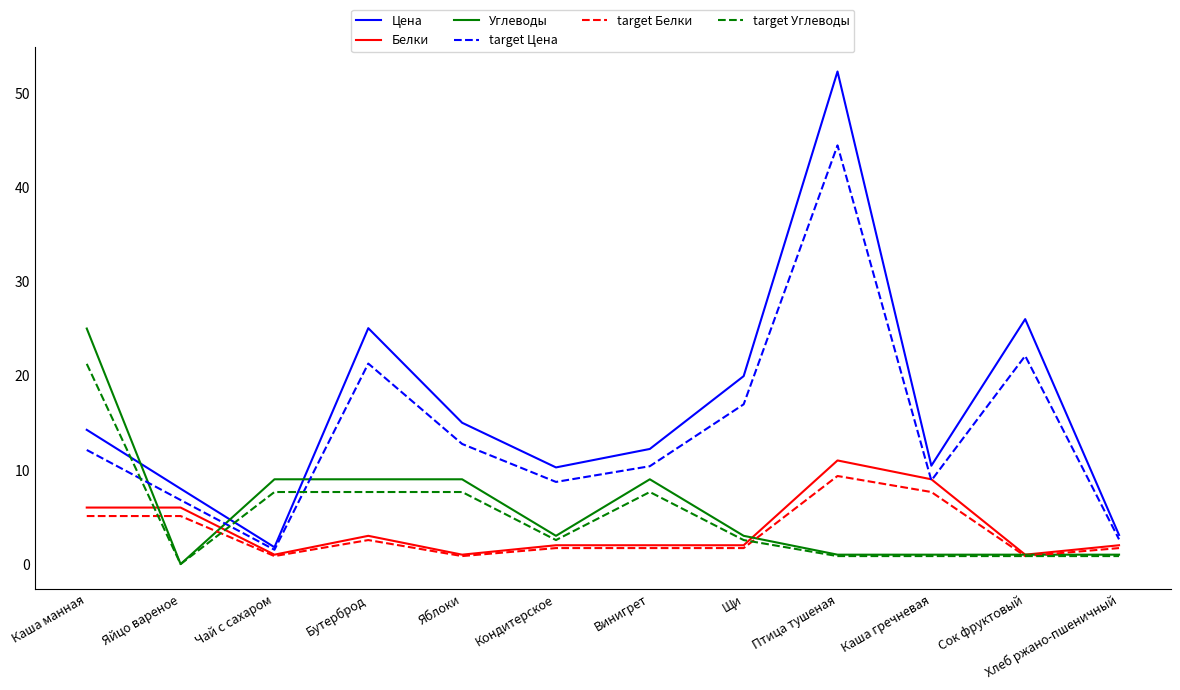

Which category has the highest value across all series?

Птица тушеная